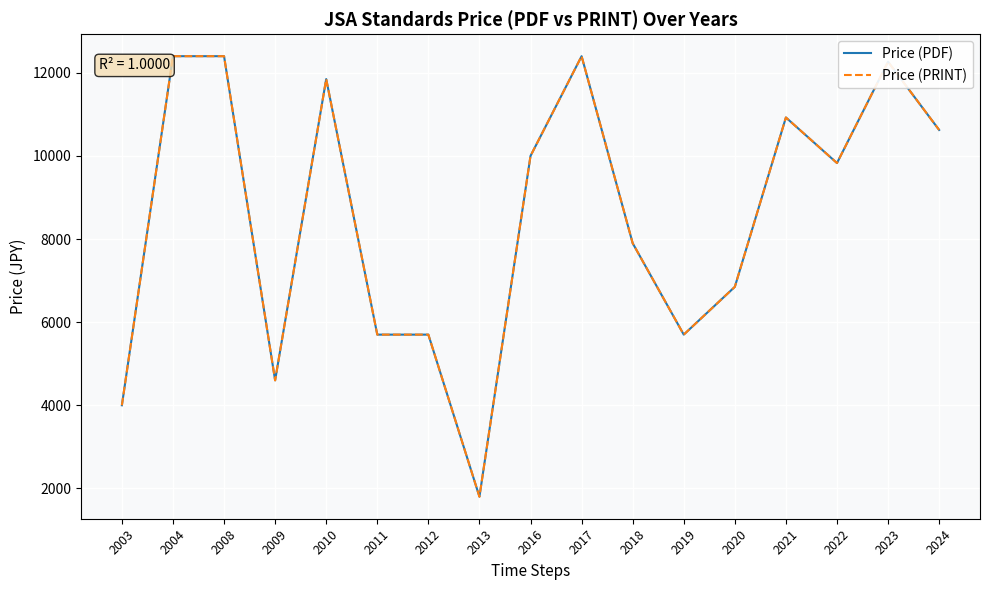

Where is the first local maximum for Price (PRINT)?

2010